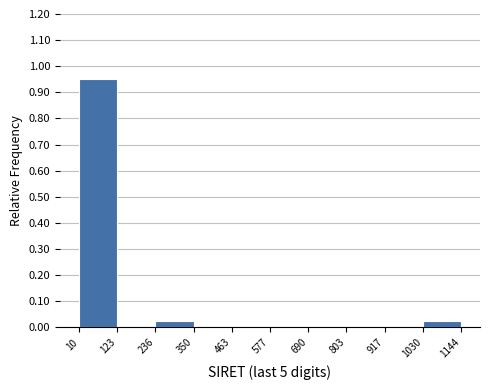

Reading left to right, list every bar in this chart as the range it spans on the x-axis followed by its height. The values are not printed on the chart, so give them approximately, as read against the axis.

10 to 123: 0.95
123 to 236: 0
236 to 350: 0.03
350 to 463: 0
463 to 577: 0
577 to 690: 0
690 to 803: 0
803 to 917: 0
917 to 1030: 0
1030 to 1144: 0.03